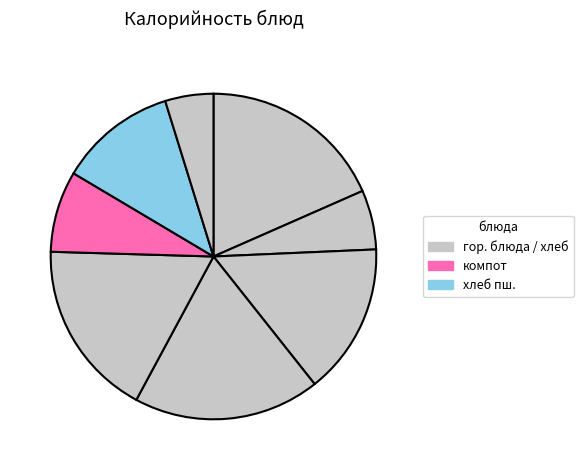

How many slices are in this pie chart?

8